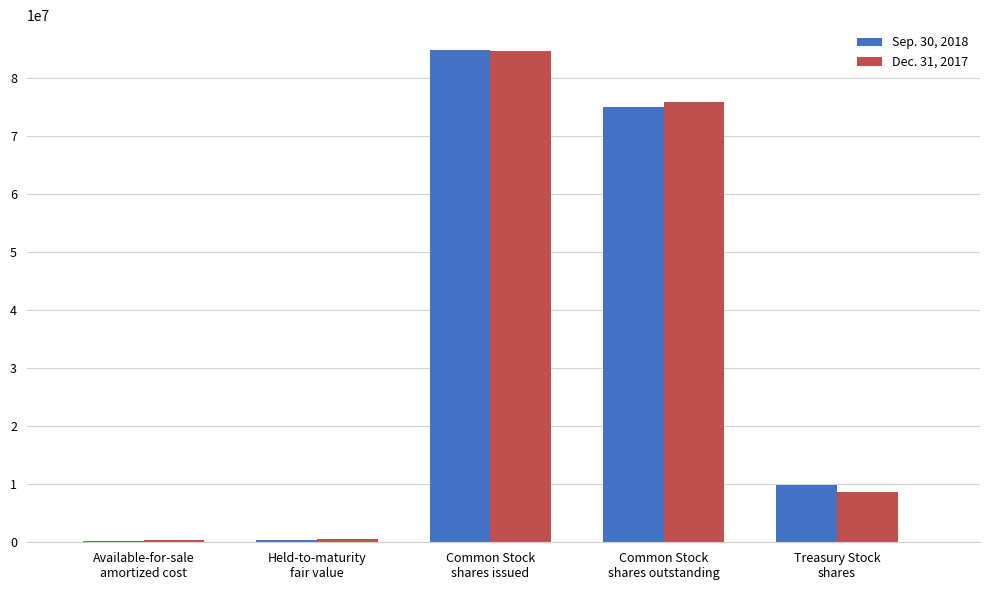

What is the minimum value shown in the chart?

291119